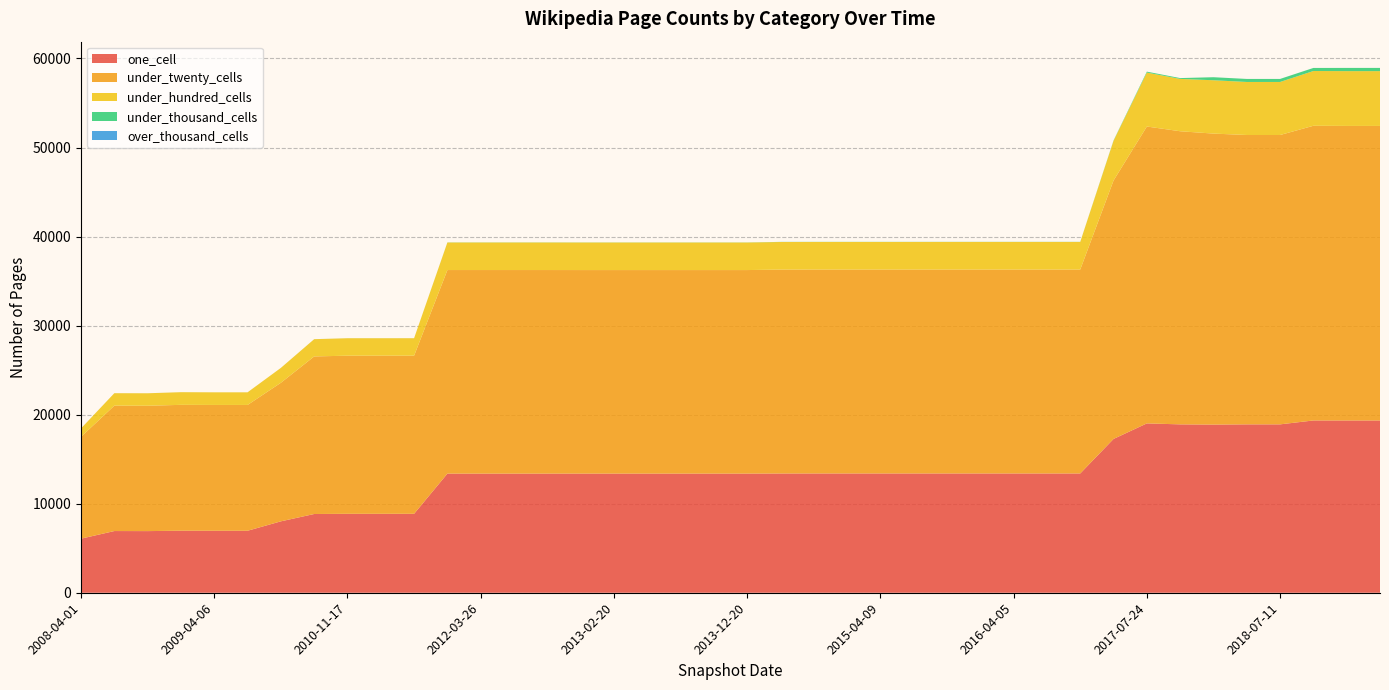

Reading left to right, what are all the values shown in this chart?

one_cell: 2008-04-01=6073	2008-10-10=6922	2008-06-27=6929	2009-04-06=6961	2009-06-17=6961	2008-12-17=6967	2010-04-01=8019	2010-07-26=8843	2010-11-17=8865	2011-02-21=8865	2011-06-10=8866	2012-03-26=13380	2012-07-13=13380	2012-01-18=13380	2012-10-31=13380	2012-12-11=13382	2013-02-20=13382	2013-05-21=13382	2013-07-09=13382	2013-09-10=13382	2013-12-20=13382	2014-03-28=13391	2014-09-08=13395	2015-01-19=13395	2015-04-09=13395	2015-07-03=13395	2015-10-01=13396	2016-01-04=13396	2016-04-05=13396	2016-07-04=13396	2016-10-07=13396	2016-12-27=17273	2017-12-22=18884	2017-10-12=18909	2018-04-09=18910	2018-07-11=18910	2017-07-24=19018	2020-01-01=19346	2020-04-01=19346	2018-09-28=19347
under_twenty_cells: 2008-04-01=11441	2008-10-10=14079	2008-06-27=14083	2009-04-06=14129	2009-06-17=14129	2008-12-17=14135	2010-04-01=15562	2010-07-26=17696	2010-11-17=17758	2011-02-21=17758	2011-06-10=17758	2012-03-26=22861	2012-07-13=22861	2012-01-18=22861	2012-10-31=22861	2012-12-11=22857	2013-02-20=22857	2013-05-21=22857	2013-07-09=22857	2013-09-10=22857	2013-12-20=22857	2014-03-28=22900	2014-09-08=22900	2015-01-19=22900	2015-04-09=22900	2015-07-03=22901	2015-10-01=22901	2016-01-04=22901	2016-04-05=22901	2016-07-04=22901	2016-10-07=22901	2016-12-27=29024	2017-12-22=32681	2017-10-12=32919	2018-04-09=32497	2018-07-11=32497	2017-07-24=33341	2020-01-01=33080	2020-04-01=33080	2018-09-28=33095
under_hundred_cells: 2008-04-01=942	2008-10-10=1400	2008-06-27=1397	2009-04-06=1418	2009-06-17=1418	2008-12-17=1421	2010-04-01=1670	2010-07-26=1936	2010-11-17=1959	2011-02-21=1959	2011-06-10=1959	2012-03-26=3094	2012-07-13=3094	2012-01-18=3094	2012-10-31=3094	2012-12-11=3093	2013-02-20=3093	2013-05-21=3093	2013-07-09=3093	2013-09-10=3093	2013-12-20=3093	2014-03-28=3099	2014-09-08=3099	2015-01-19=3099	2015-04-09=3099	2015-07-03=3099	2015-10-01=3099	2016-01-04=3099	2016-04-05=3099	2016-07-04=3099	2016-10-07=3099	2016-12-27=4458	2017-12-22=5990	2017-10-12=5877	2018-04-09=5955	2018-07-11=5955	2017-07-24=6058	2020-01-01=6153	2020-04-01=6153	2018-09-28=6151
under_thousand_cells: 2008-04-01=1	2008-10-10=1	2008-06-27=1	2009-04-06=1	2009-06-17=1	2008-12-17=1	2010-04-01=1	2010-07-26=3	2010-11-17=3	2011-02-21=3	2011-06-10=3	2012-03-26=12	2012-07-13=12	2012-01-18=12	2012-10-31=12	2012-12-11=12	2013-02-20=12	2013-05-21=12	2013-07-09=12	2013-09-10=12	2013-12-20=12	2014-03-28=12	2014-09-08=12	2015-01-19=12	2015-04-09=12	2015-07-03=12	2015-10-01=12	2016-01-04=12	2016-04-05=12	2016-07-04=12	2016-10-07=12	2016-12-27=39	2017-12-22=341	2017-10-12=94	2018-04-09=341	2018-07-11=341	2017-07-24=105	2020-01-01=362	2020-04-01=362	2018-09-28=344
over_thousand_cells: 2008-04-01=0	2008-10-10=0	2008-06-27=0	2009-04-06=0	2009-06-17=0	2008-12-17=0	2010-04-01=0	2010-07-26=0	2010-11-17=0	2011-02-21=0	2011-06-10=0	2012-03-26=0	2012-07-13=0	2012-01-18=0	2012-10-31=0	2012-12-11=0	2013-02-20=0	2013-05-21=0	2013-07-09=0	2013-09-10=0	2013-12-20=0	2014-03-28=0	2014-09-08=0	2015-01-19=0	2015-04-09=0	2015-07-03=0	2015-10-01=0	2016-01-04=0	2016-04-05=0	2016-07-04=0	2016-10-07=0	2016-12-27=0	2017-12-22=0	2017-10-12=0	2018-04-09=0	2018-07-11=0	2017-07-24=0	2020-01-01=0	2020-04-01=0	2018-09-28=0